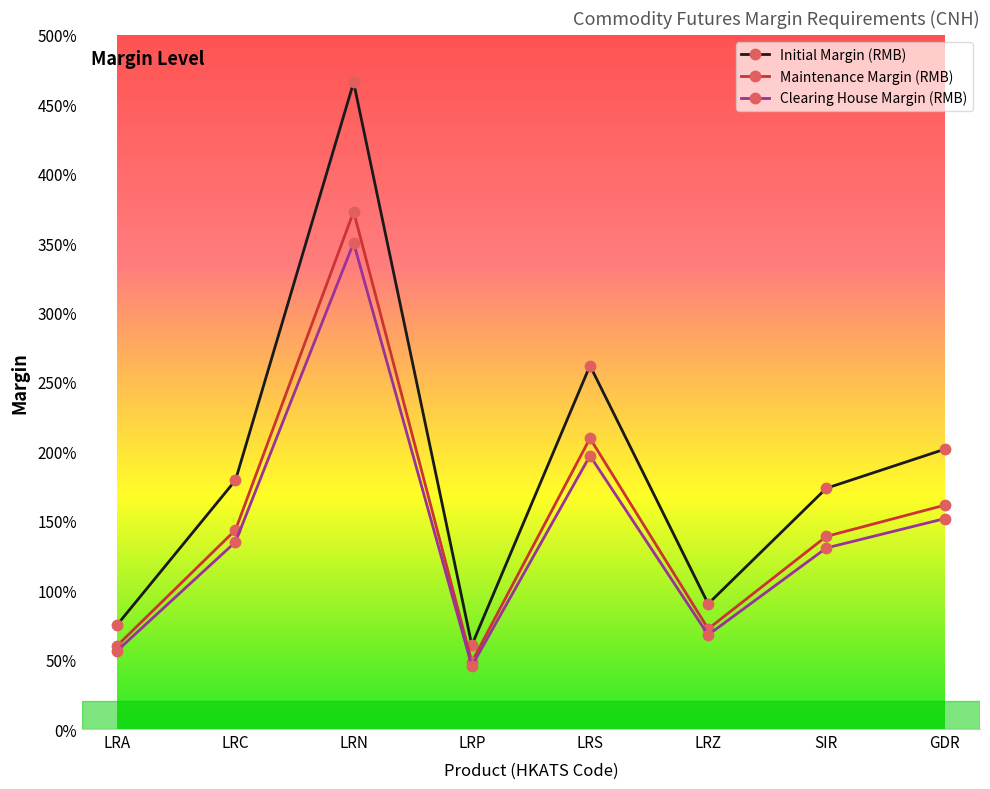

At which label does Initial Margin (RMB) reach its peak?

LRN